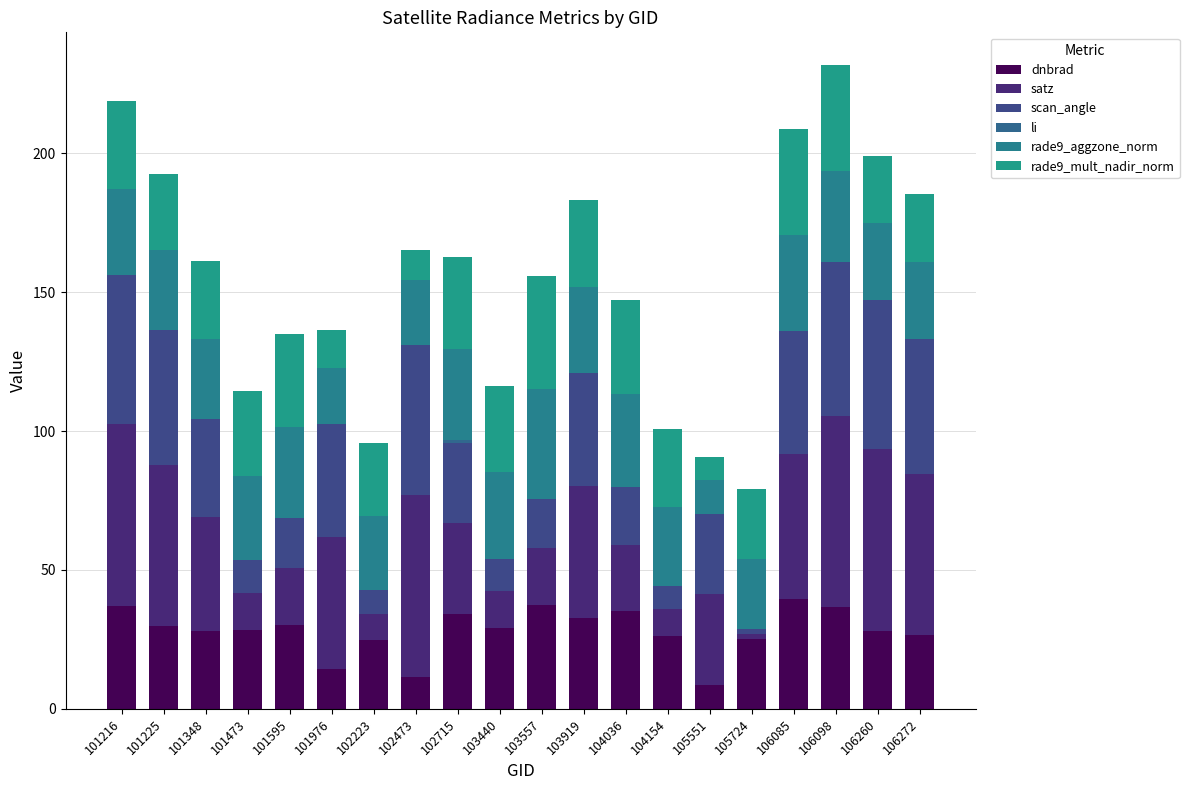

Count the number of data series in this chart.

6